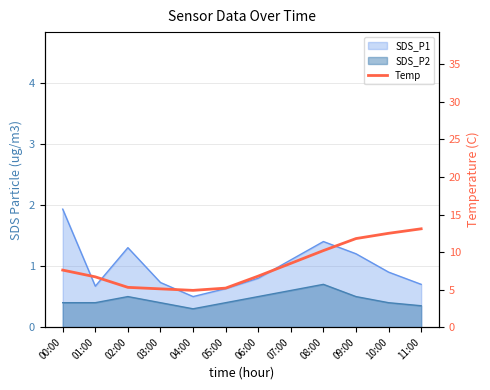

Where is the data nearest to the value 9?

07:00